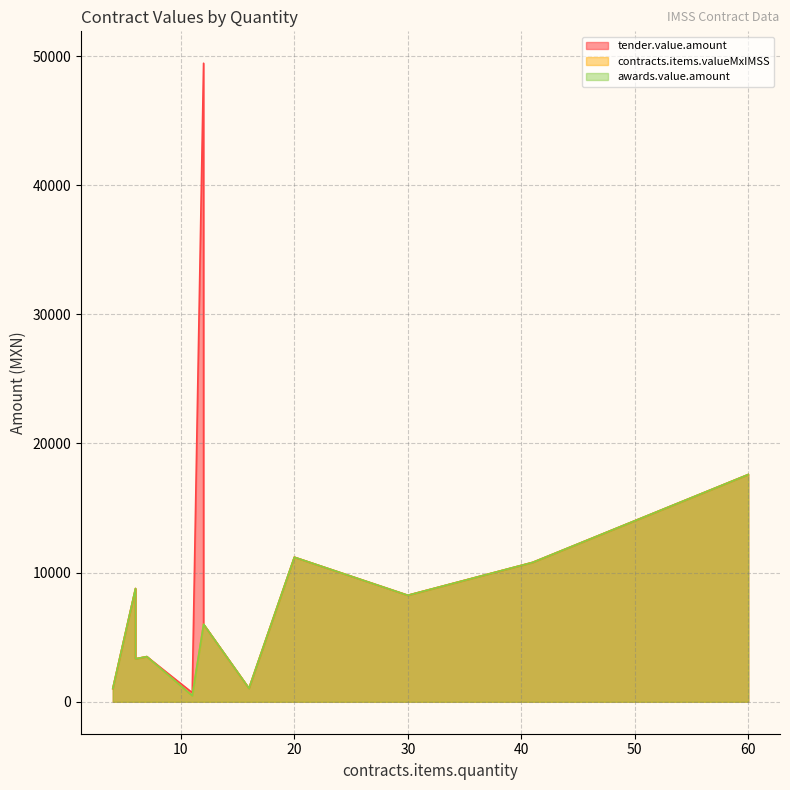

Rank the categories by awards.value.amount value from highest to lowest.

60, 20, 41, 6, 30, 12, 12, 7, 6, 16, 4, 11